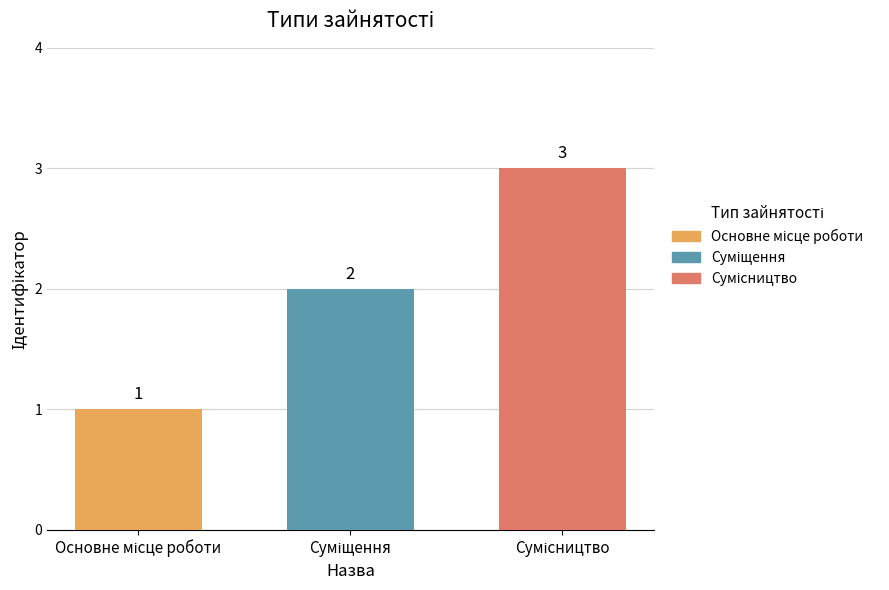

Does the chart contain any negative values?

No